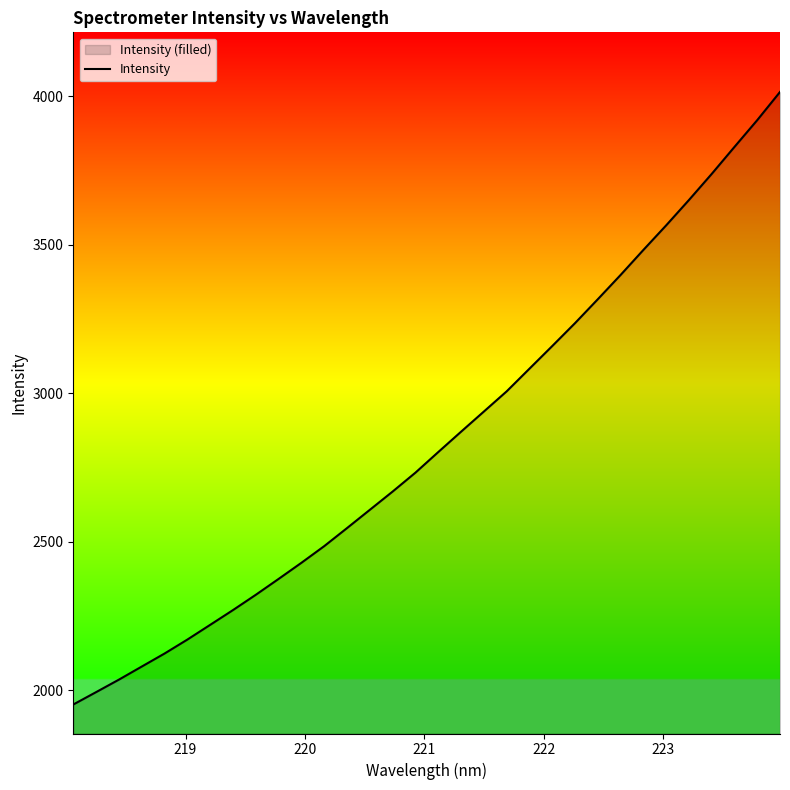

What is the difference between the maximum and minimum values?

2062.6